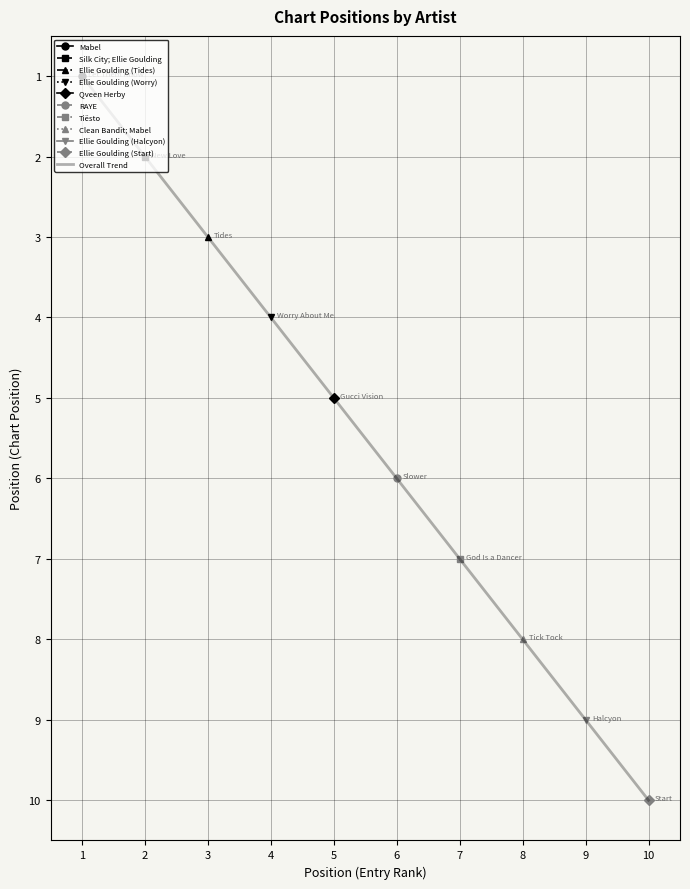

What is the value of the 9th point from the left?

9